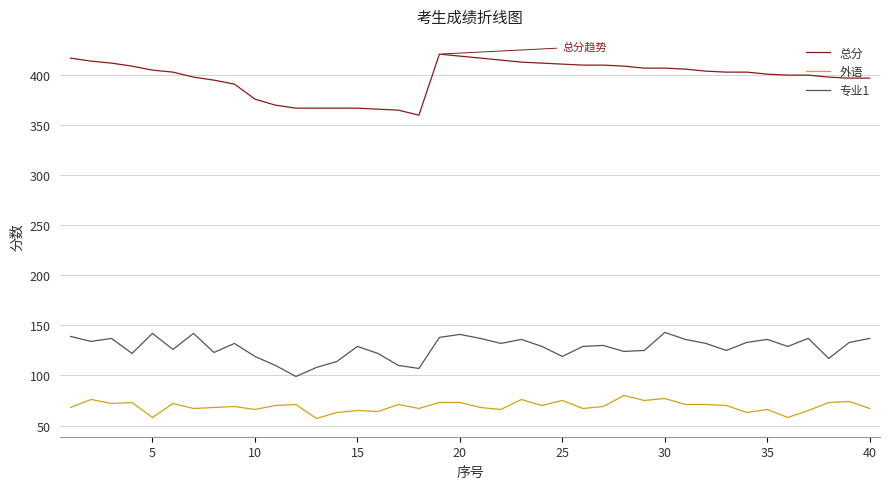

True or false: 专业1 and 外语 cross at least once.

False